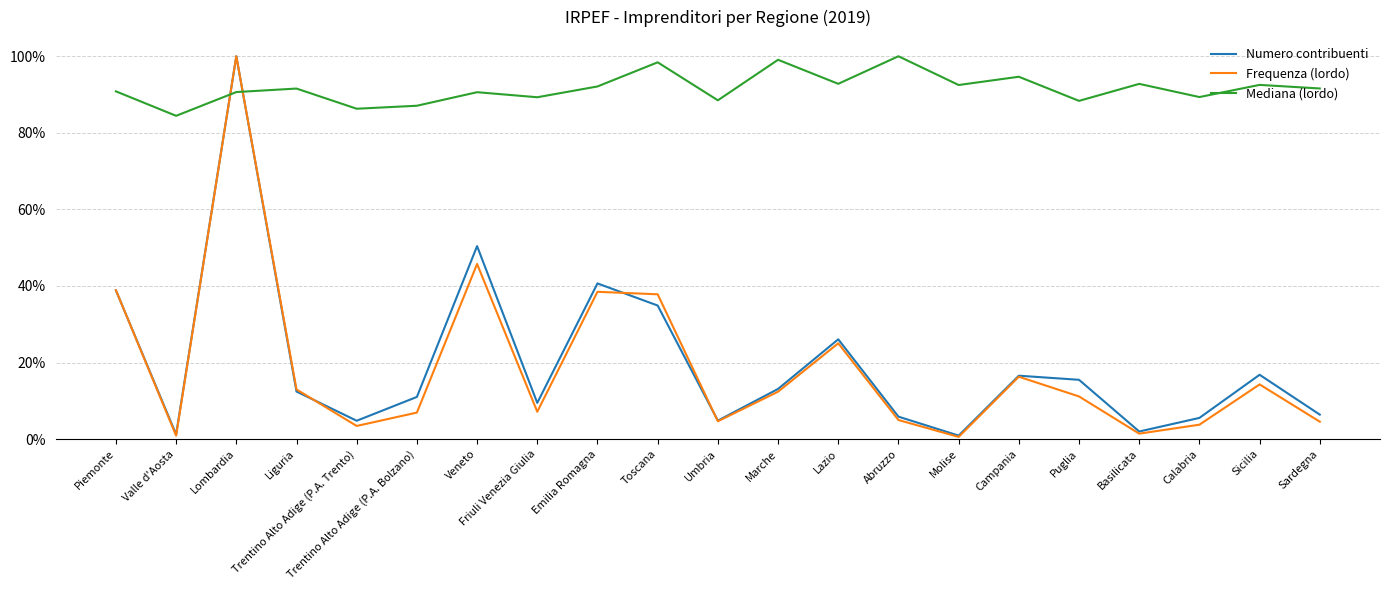

Which series has the largest range (max minus min)?

Frequenza (lordo)